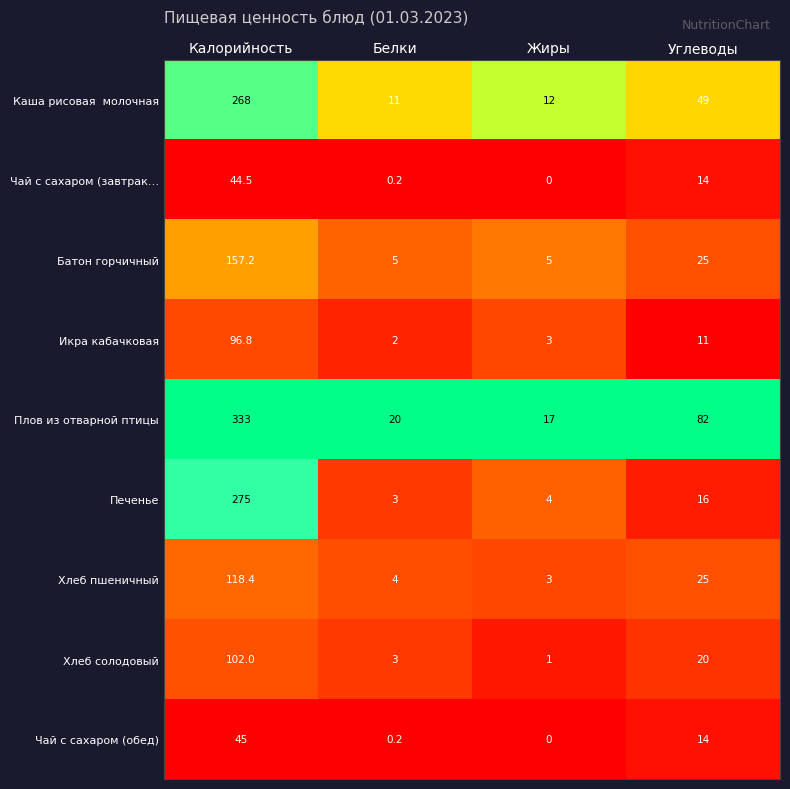

What is the sum of all Хлеб пшеничный values?

150.4